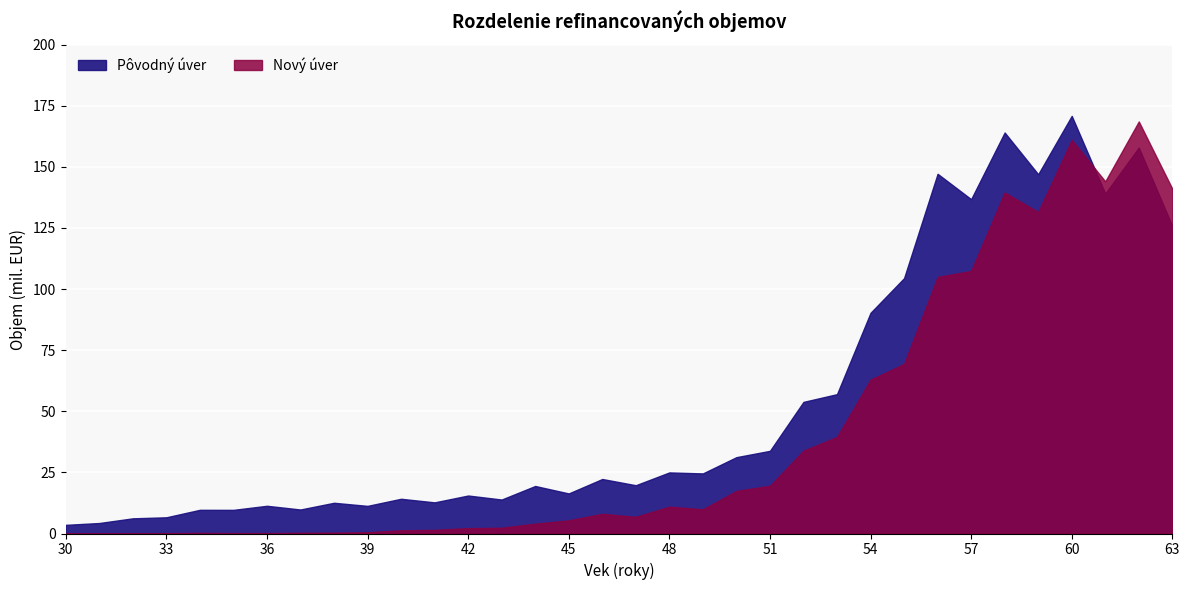

Does the chart display data point markers on the line(s)?

No